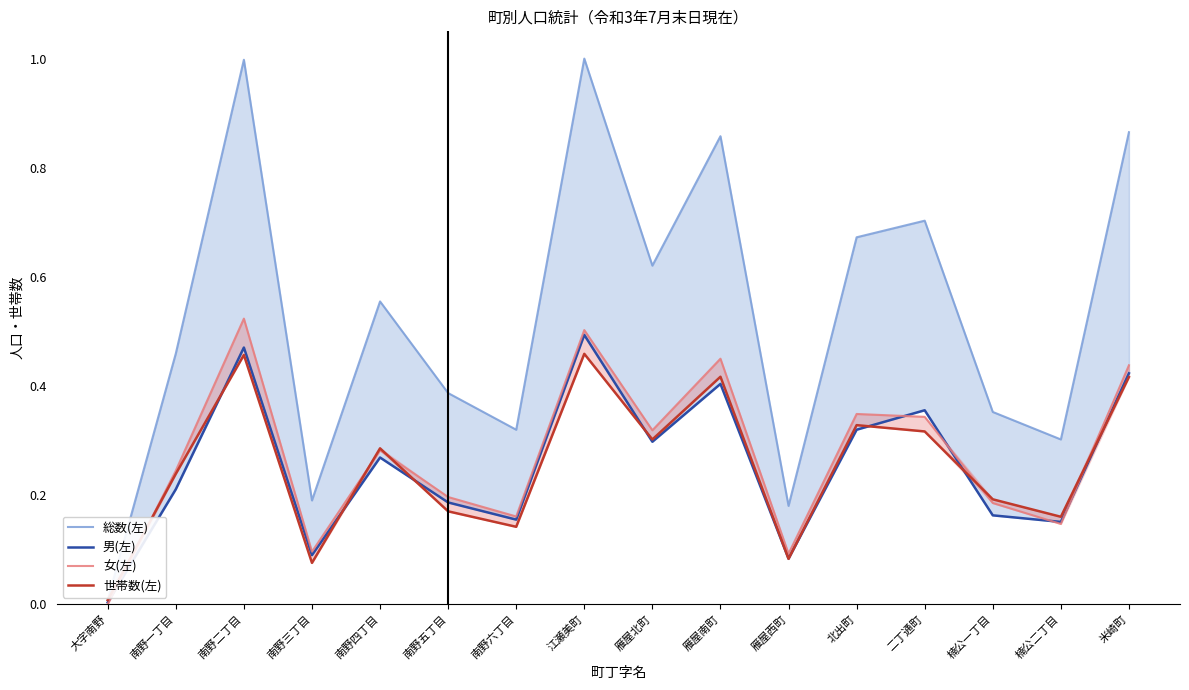

In 女(左), how many points are higher than both neighbors (excluding endpoints)?

5